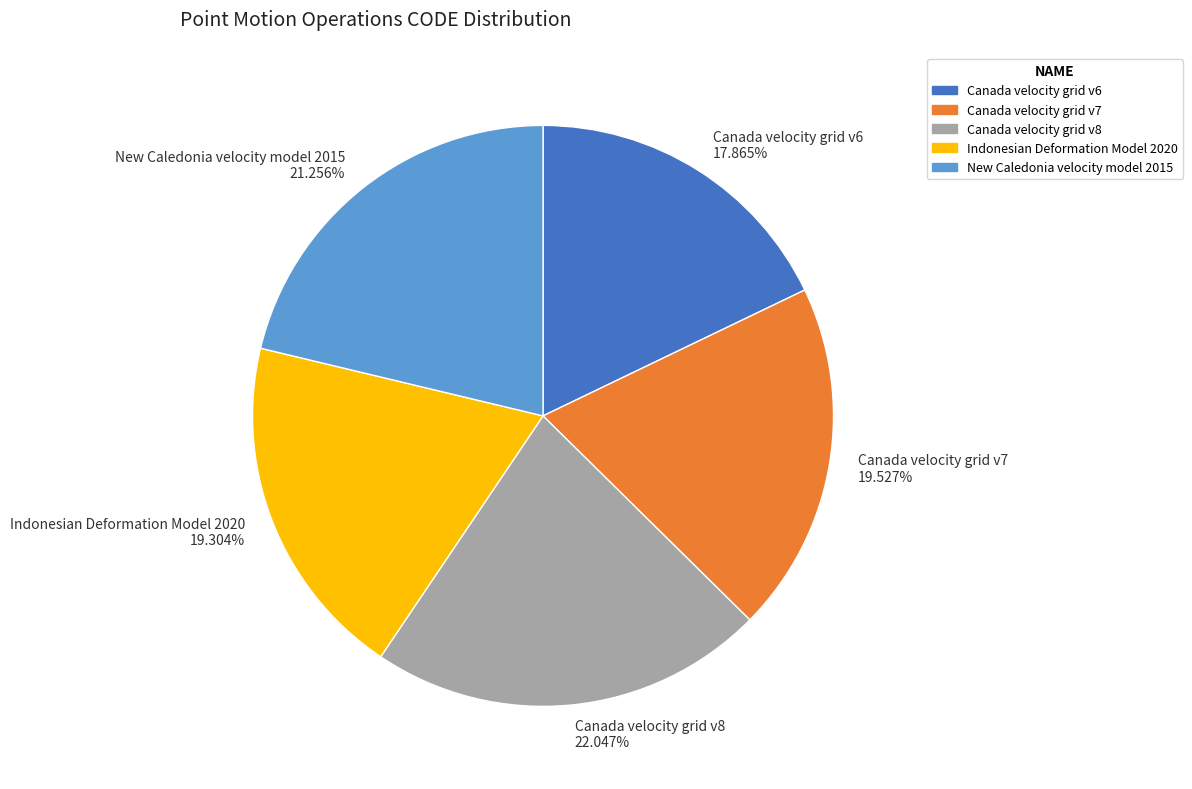

The Indonesian Deformation Model 2020 slice represents 34% of the pie. True or false?

False